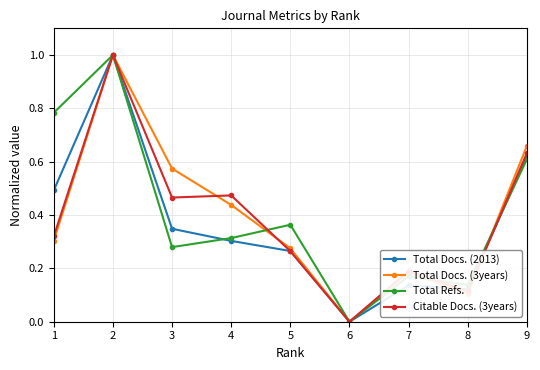

Is it true that Total Docs. (2013) equals 0.3 at 4?

True